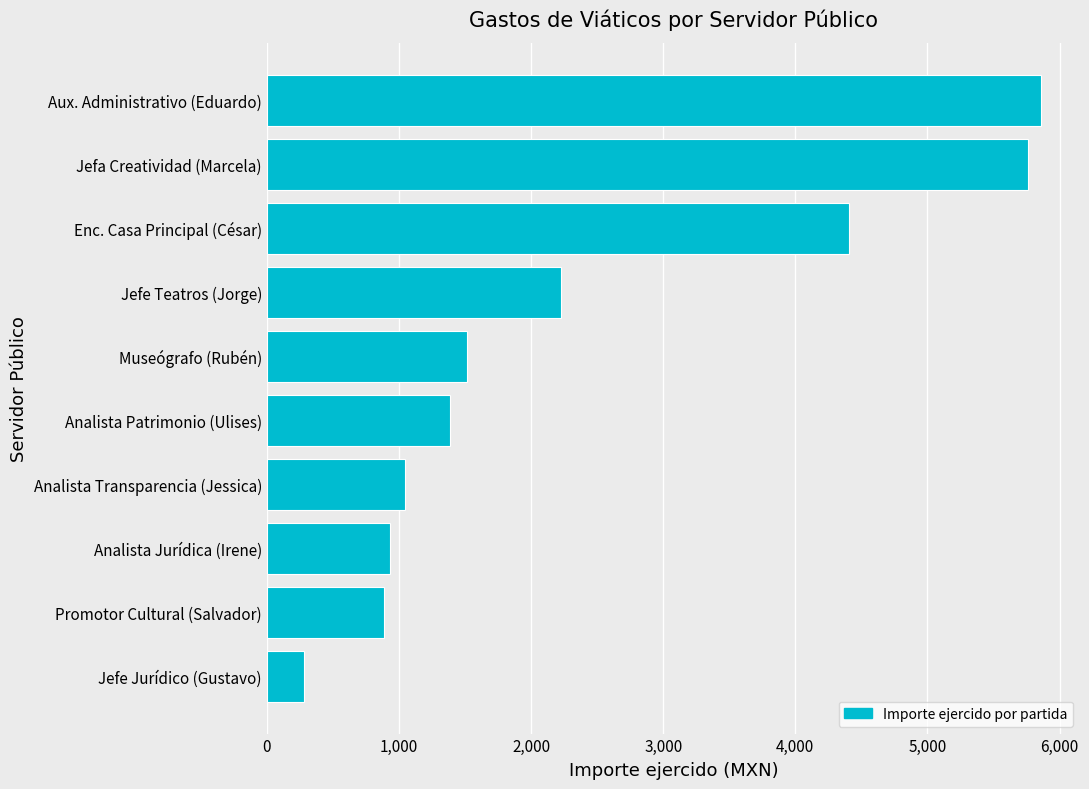

How many bars are there in total?

10